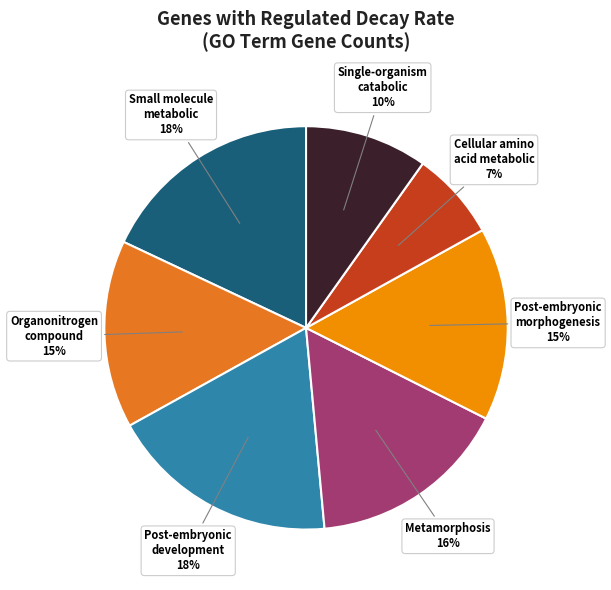

To the nearest percent, what is the average slice percentage?

14%